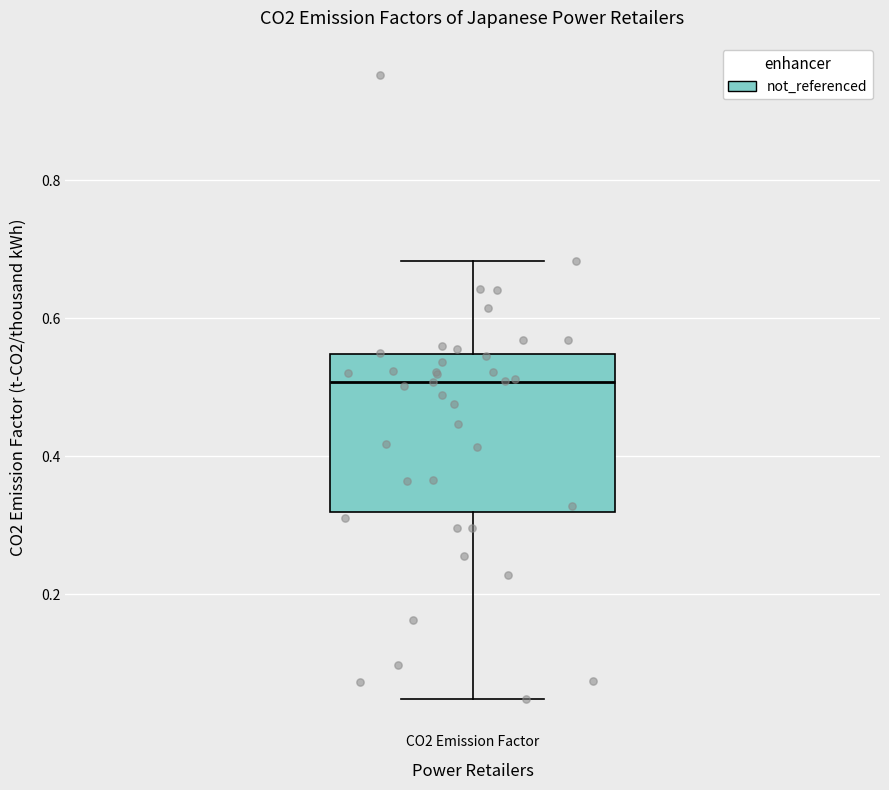

Read this box plot against the y-axis: the position of the median line, the range covered by the box, and the ends of both whiskers. The values are not printed on the chart, so give them approximately, as read against the axis.

median 0.50, box 0.32 to 0.54, whiskers 0.04 to 0.68